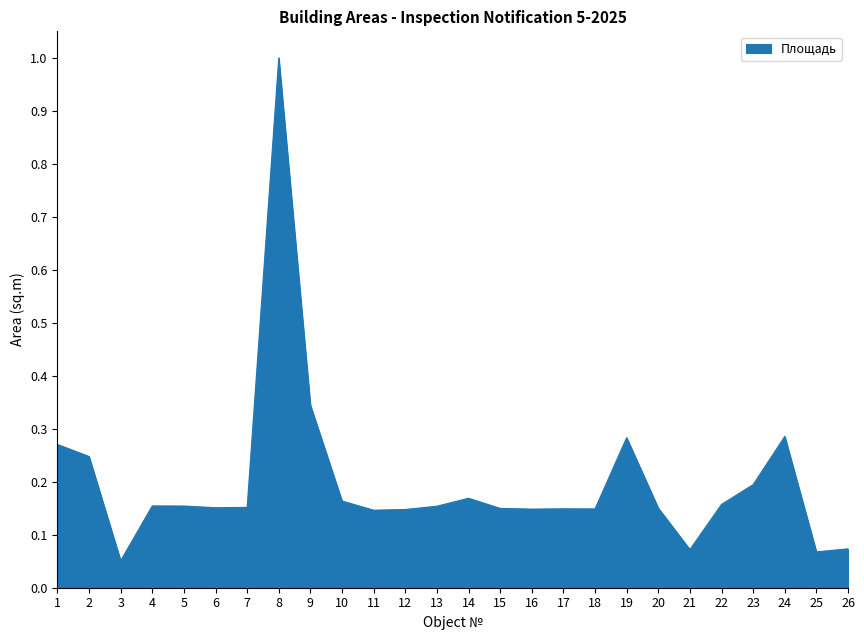

The value at 1 is 0.2. True or false?

False